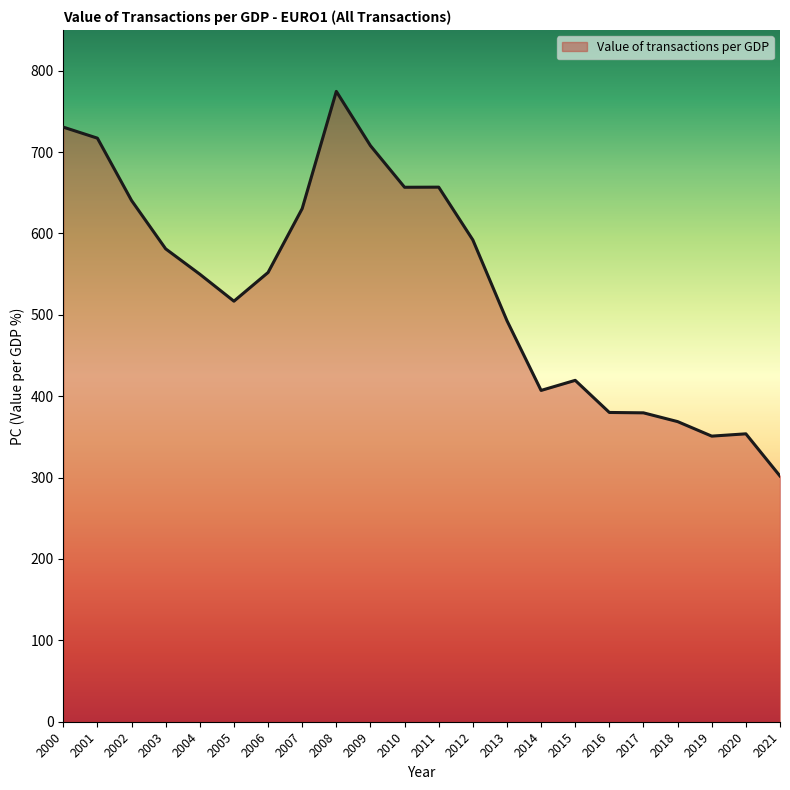

What is the difference between the values at 2008 and 2009?

66.7